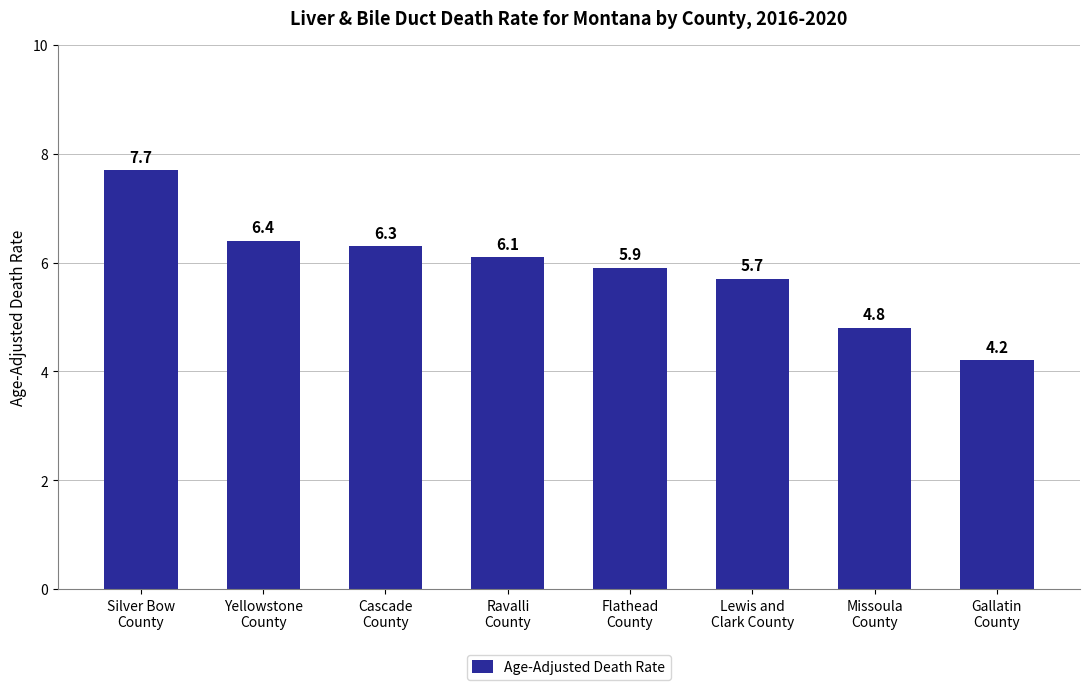

What is the difference between the values at Cascade
County and Ravalli
County?

0.2